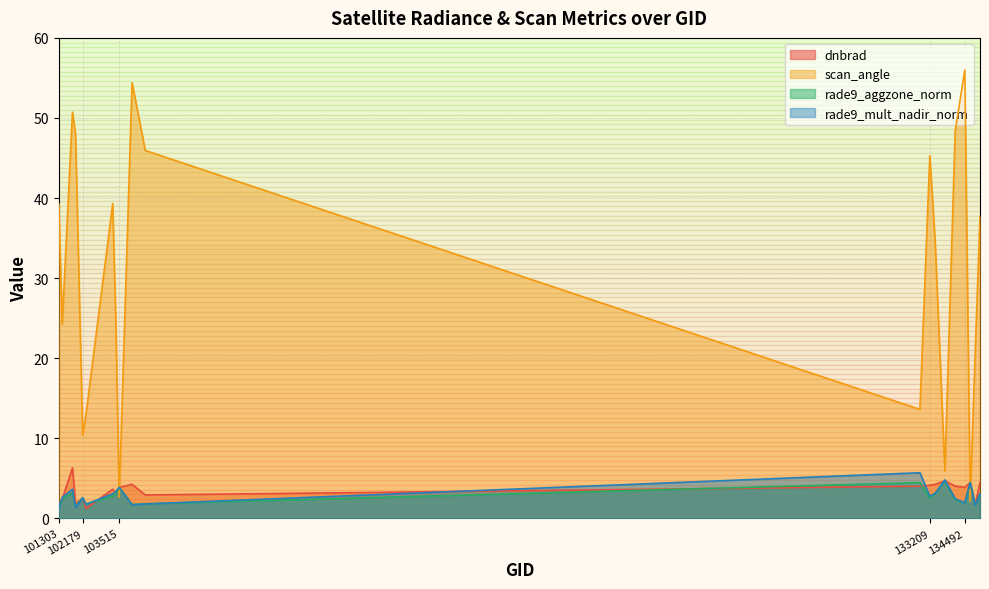

True or false: rade9_aggzone_norm has more than 0 points higher than both neighbors.

True